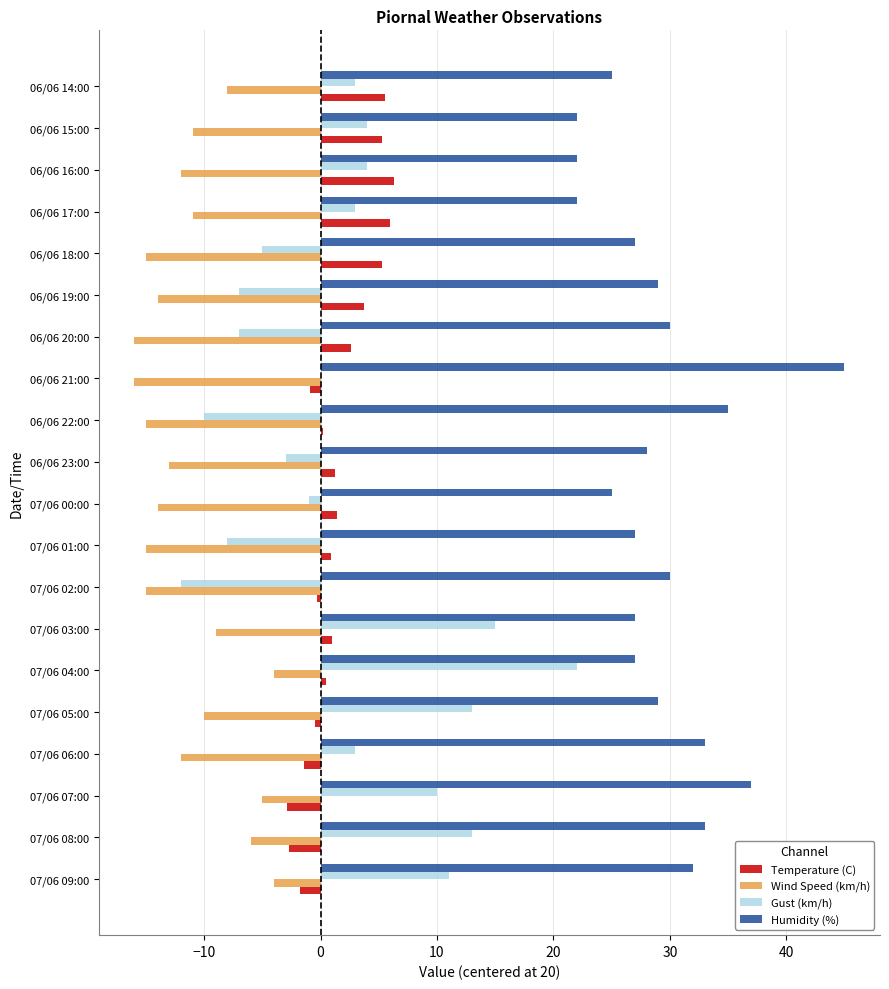

What is the sum of all Temperature (C) values?

29.4